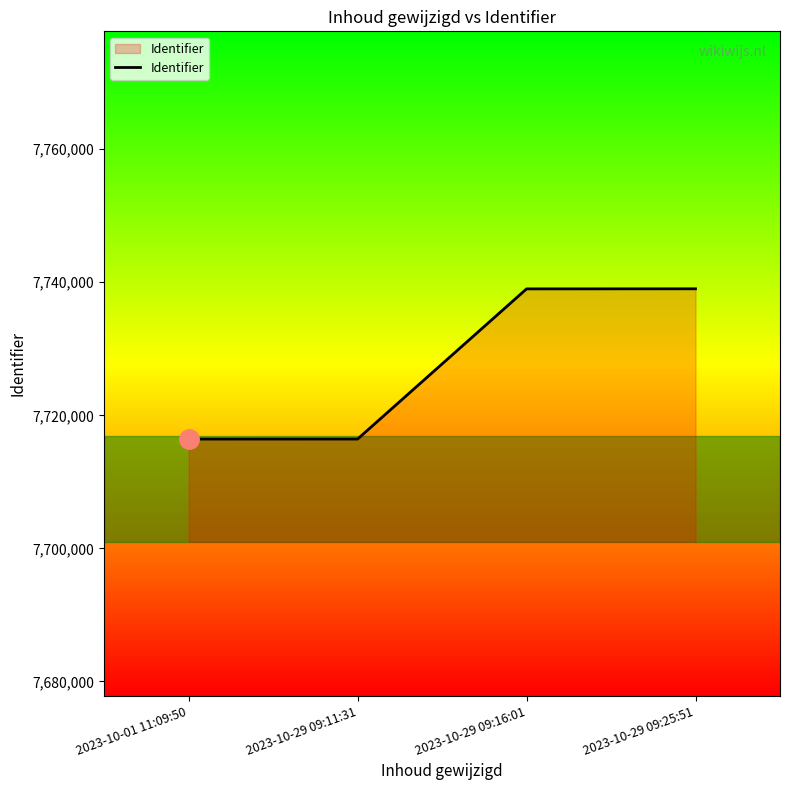

Approximately how many times larger is the value at 2023-10-29 09:11:31 compared to 2023-10-29 09:16:01?

1.0